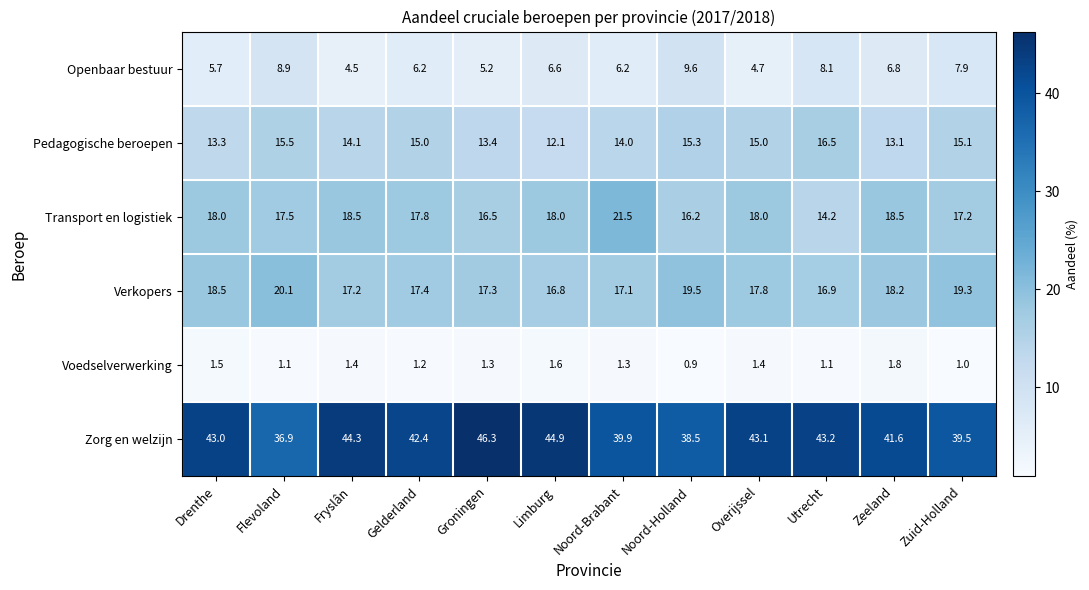

At which category does the chart reach its peak across all series?

Groningen